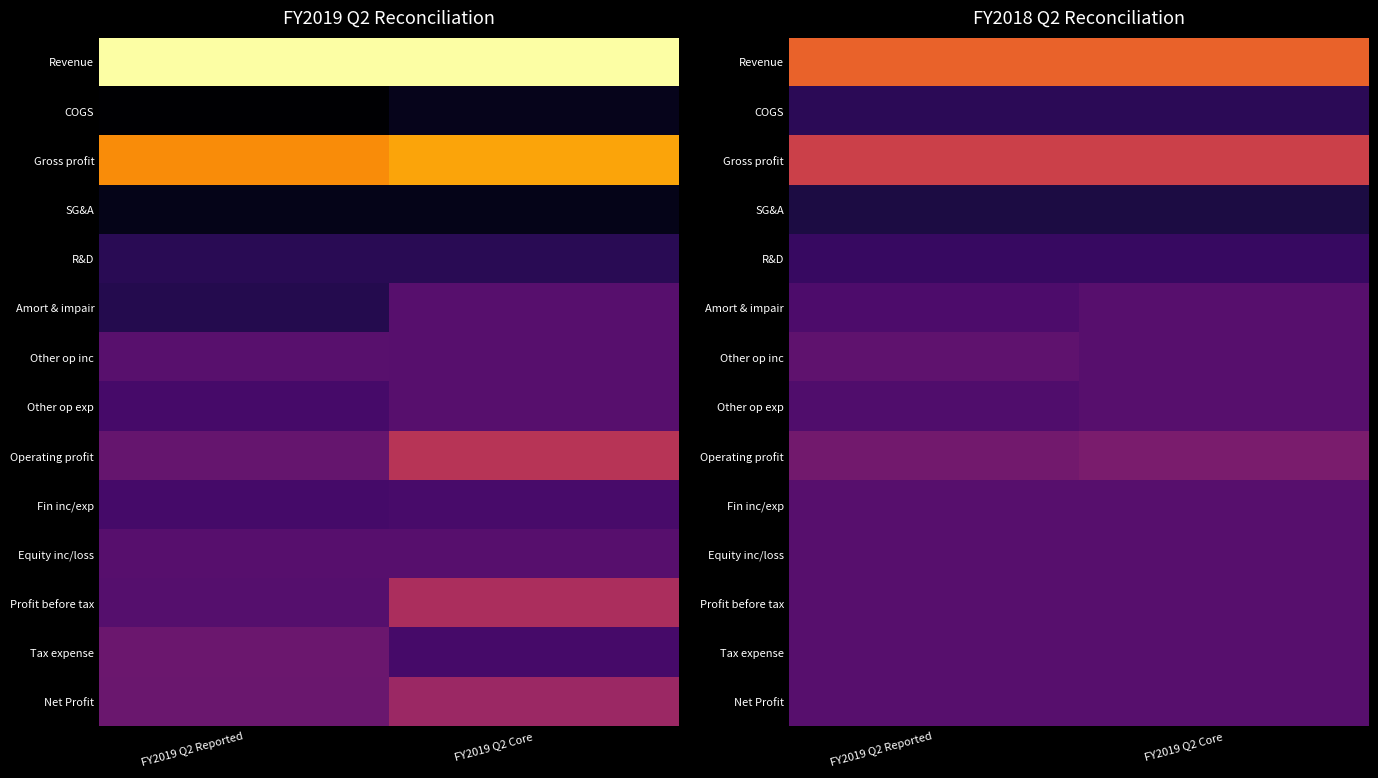

The Other op exp series shows -9.8 at FY2019 Q2 Reported. True or false?

False